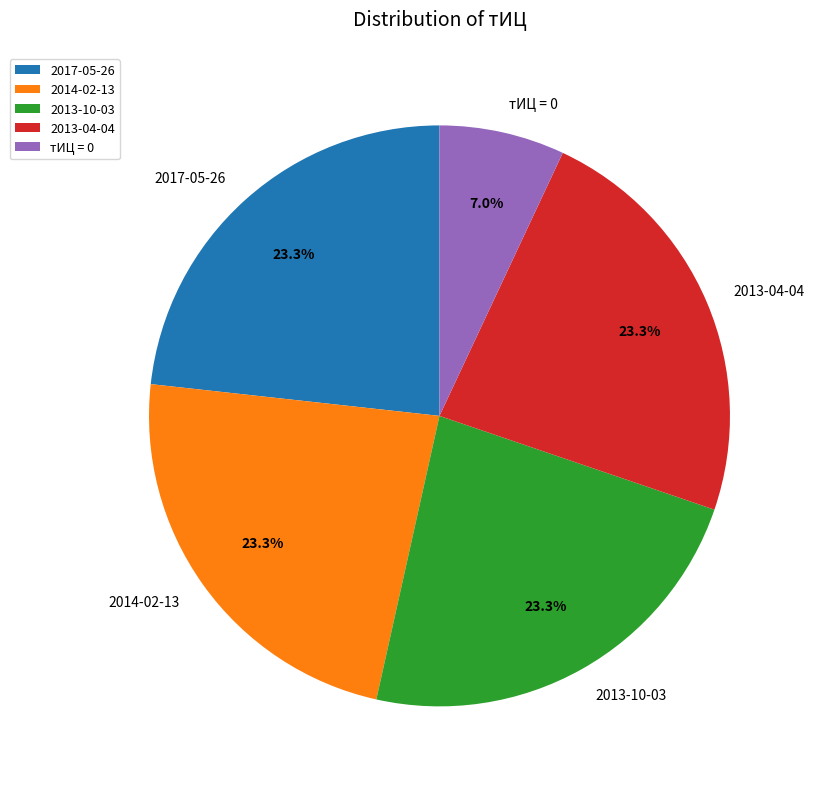

To the nearest percent, what is the difference between the largest and smallest slice percentages?

16%